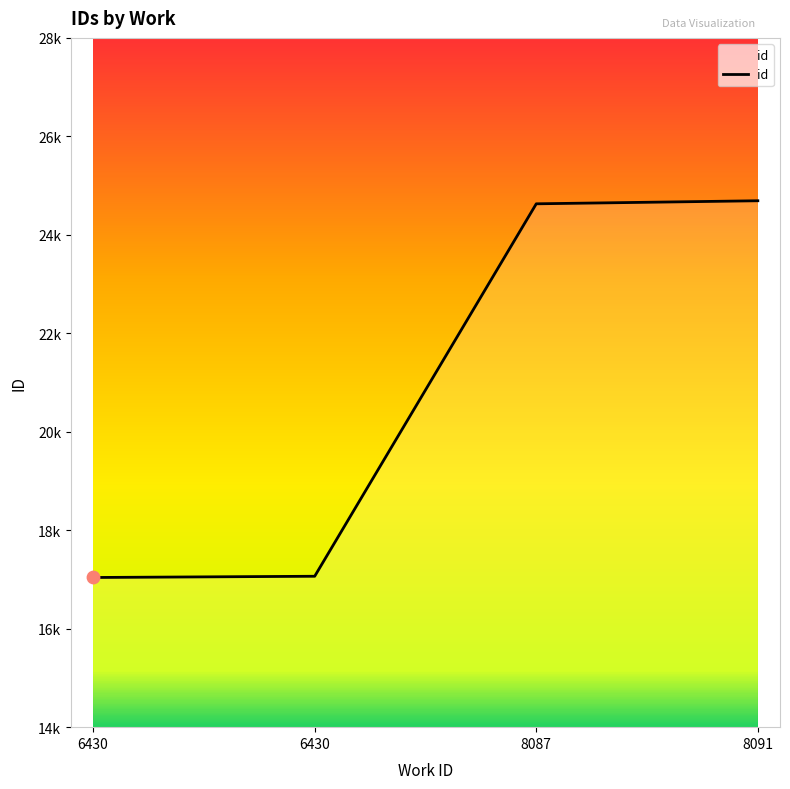

What is the ratio of the value at 8091 to the value at 8087?

1.0